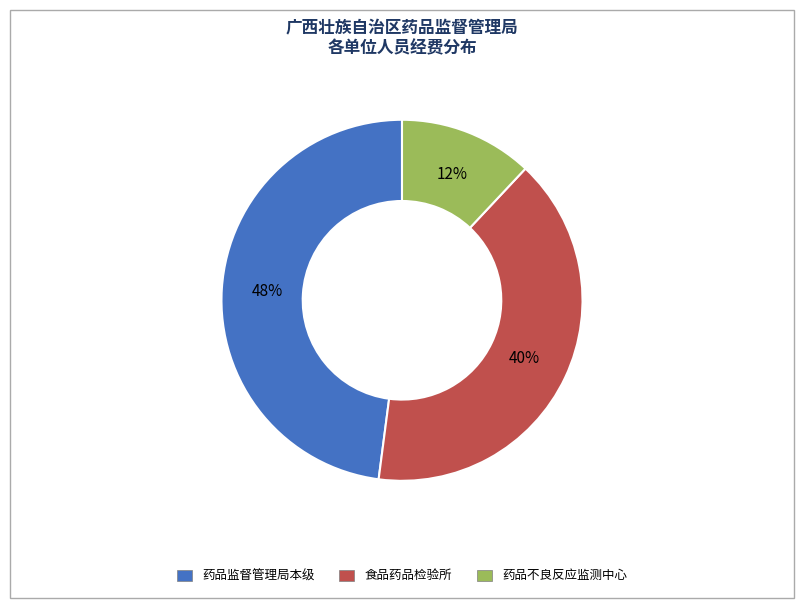

To the nearest percent, what percentage of the pie is 药品监督管理局本级?

48%